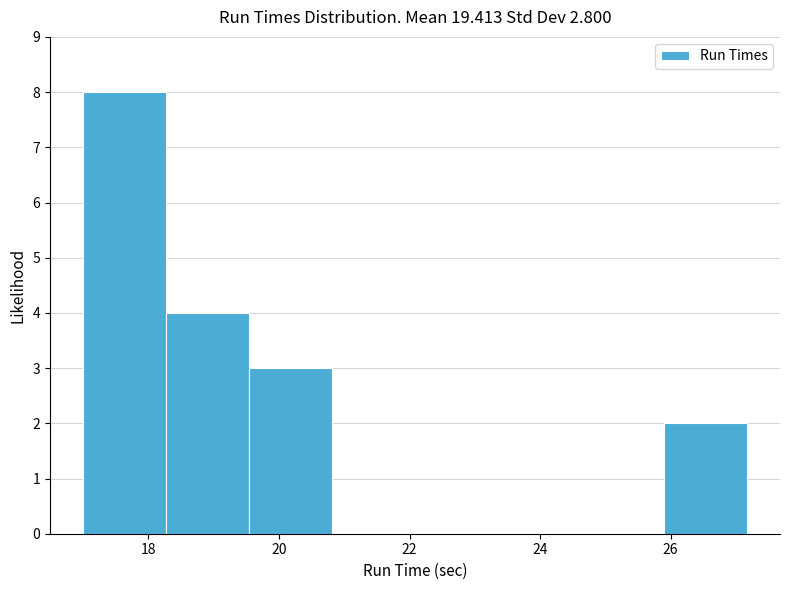

Reading left to right, transcribe this chart: for each bar, give the range it covers on the x-axis and its height. Neither the bar edges nor the heights are printed on the chart, so give them approximately, as read against the axes.

17.0 to 18.2: 8
18.2 to 19.6: 4
19.6 to 20.8: 3
20.8 to 22.0: 0
22.0 to 23.4: 0
23.4 to 24.6: 0
24.6 to 25.8: 0
25.8 to 27.2: 2